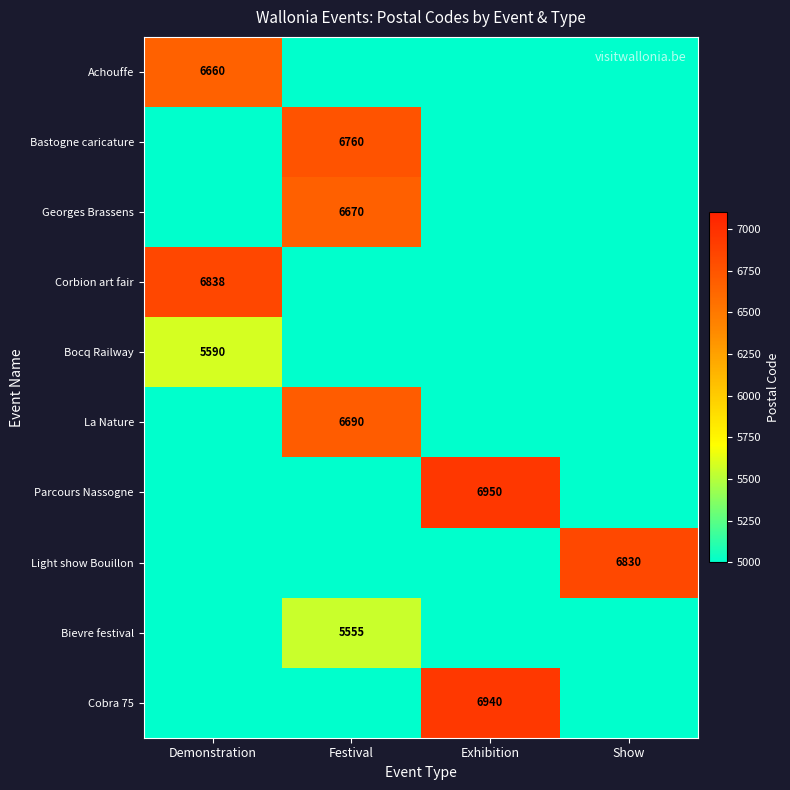

How many data points does each series have?

4